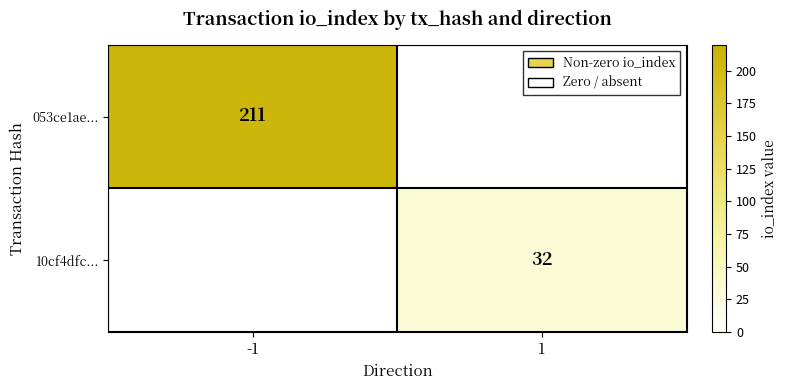

The 10cf4dfc... series shows 32 at 1. True or false?

True